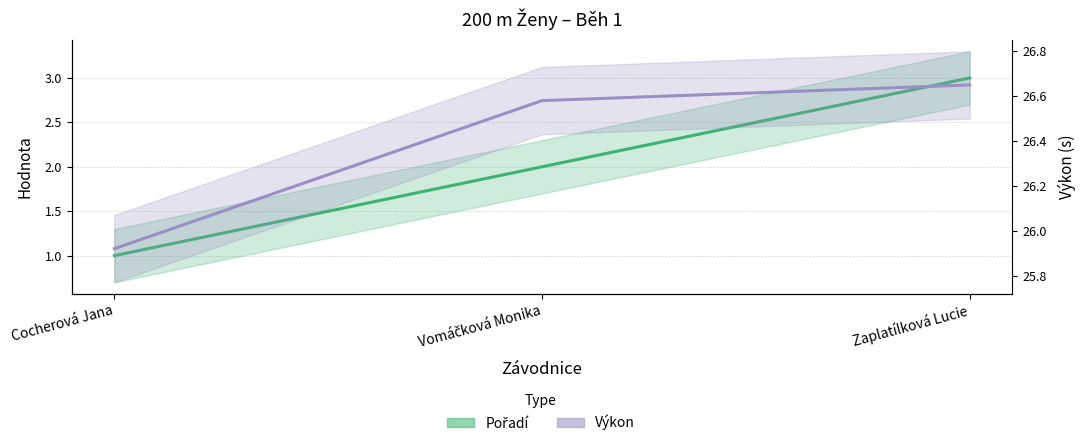

How many Pořadí values are between 1 and 3?

3